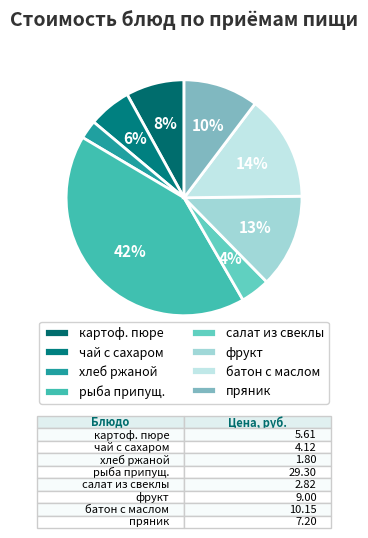

How many slices are in this pie chart?

8